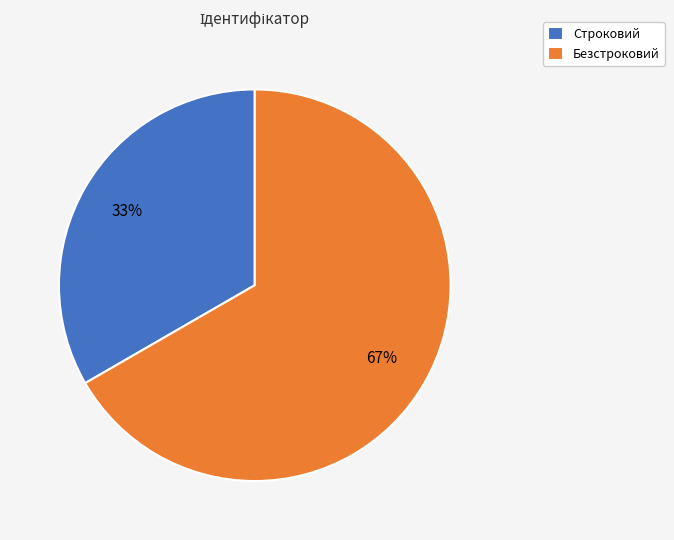

Approximately how many times larger is the value at Строковий compared to Безстроковий?

0.5